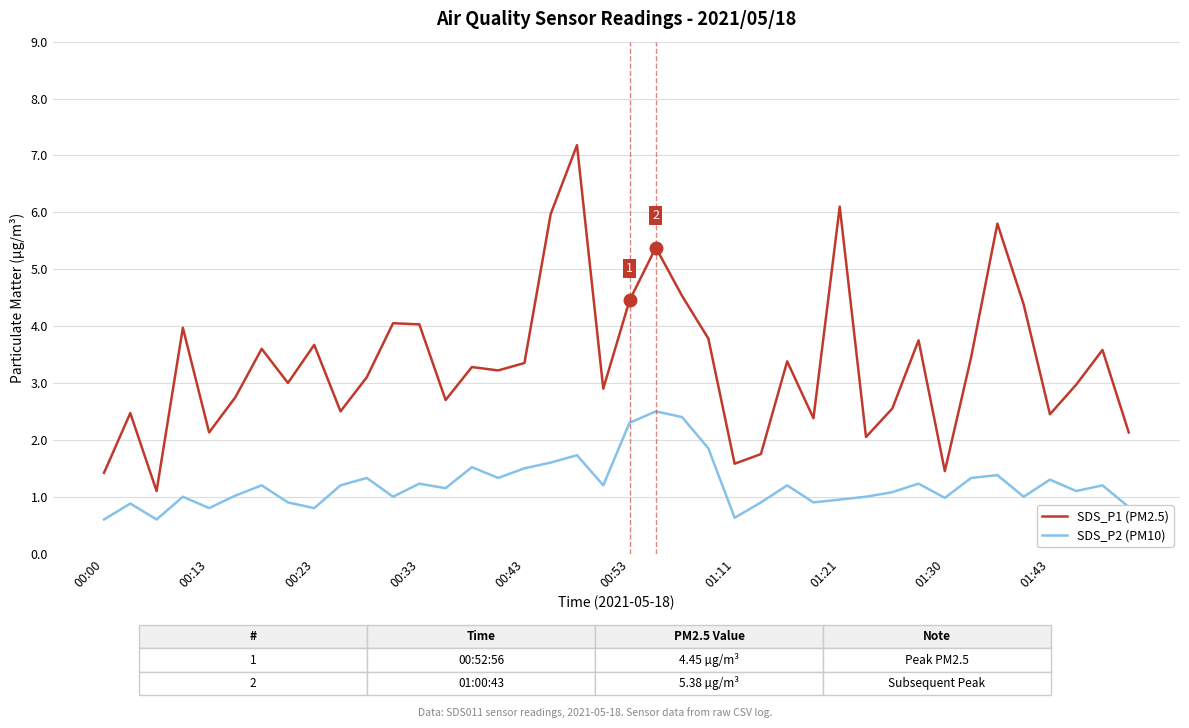

What are all the series names shown in the legend?

SDS_P1 (PM2.5), SDS_P2 (PM10)